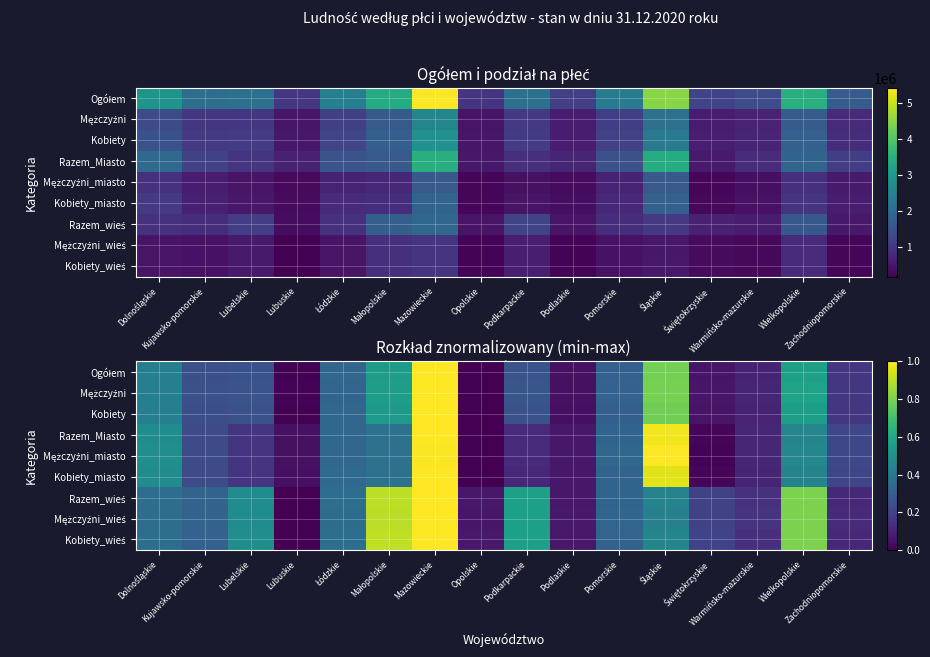

What is the difference between the highest and lowest values at Opolskie?

0.1